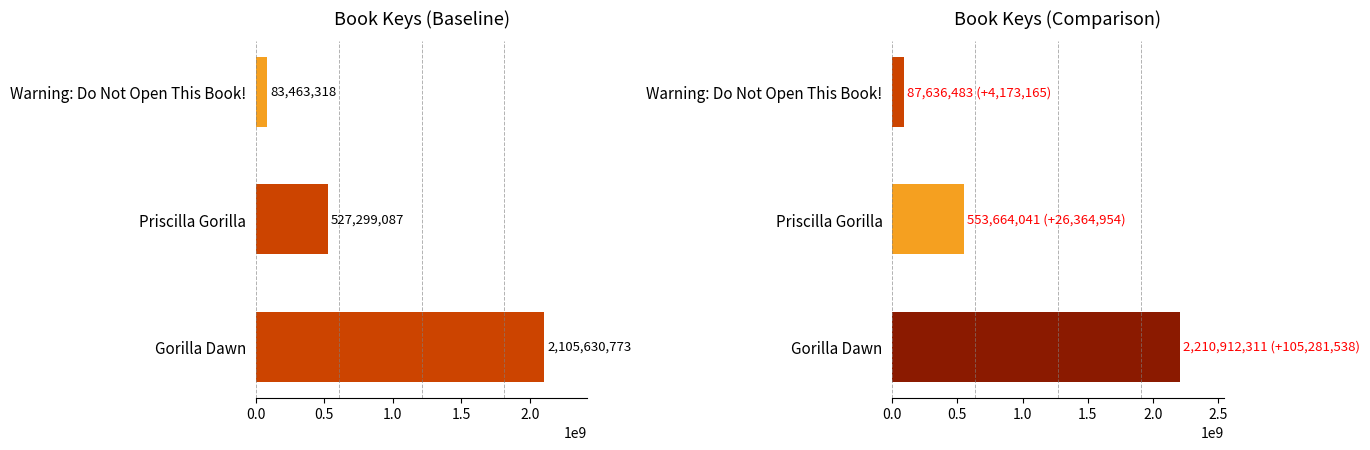

What is the maximum value shown in the chart?

2210912311